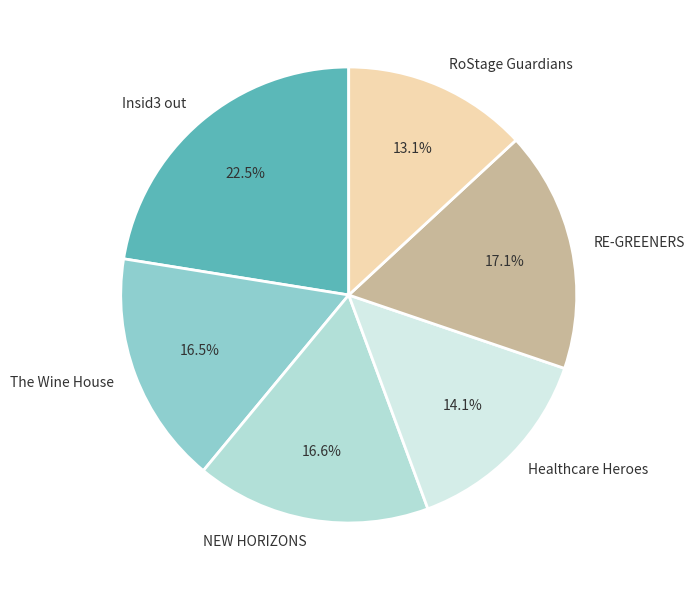

True or false: RoStage Guardians accounts for 13% of the total.

True